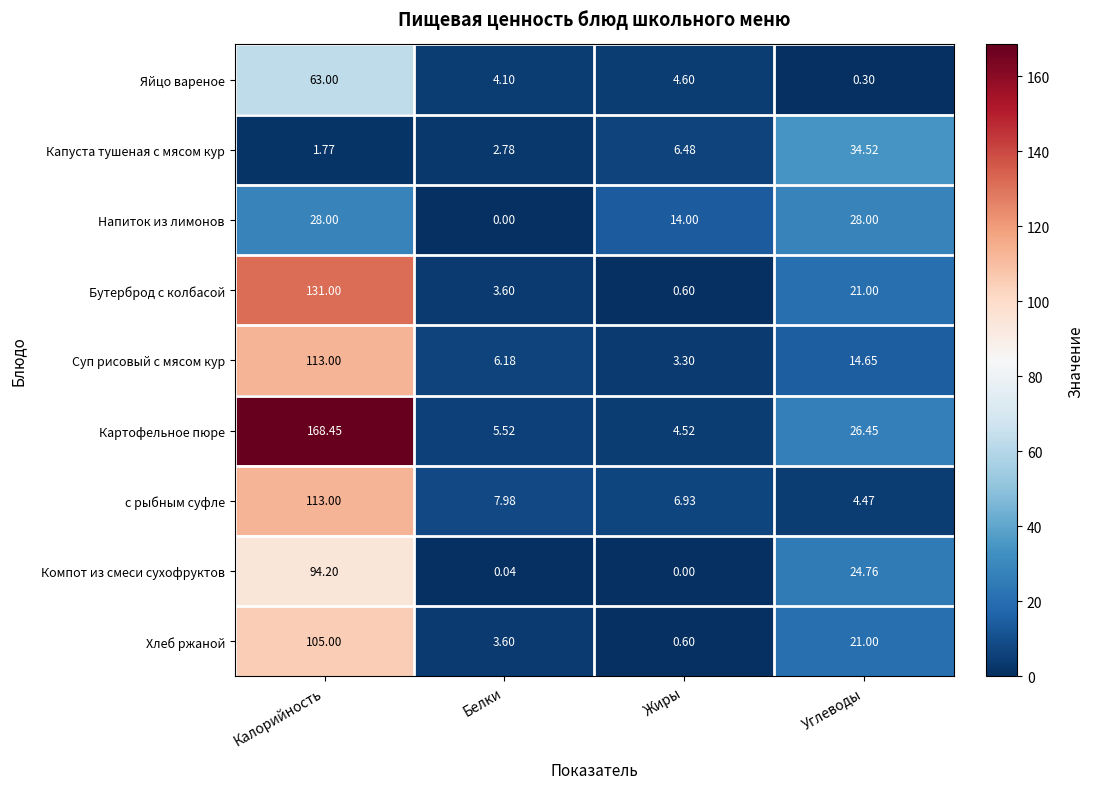

Which series has the largest total across all categories?

Картофельное пюре